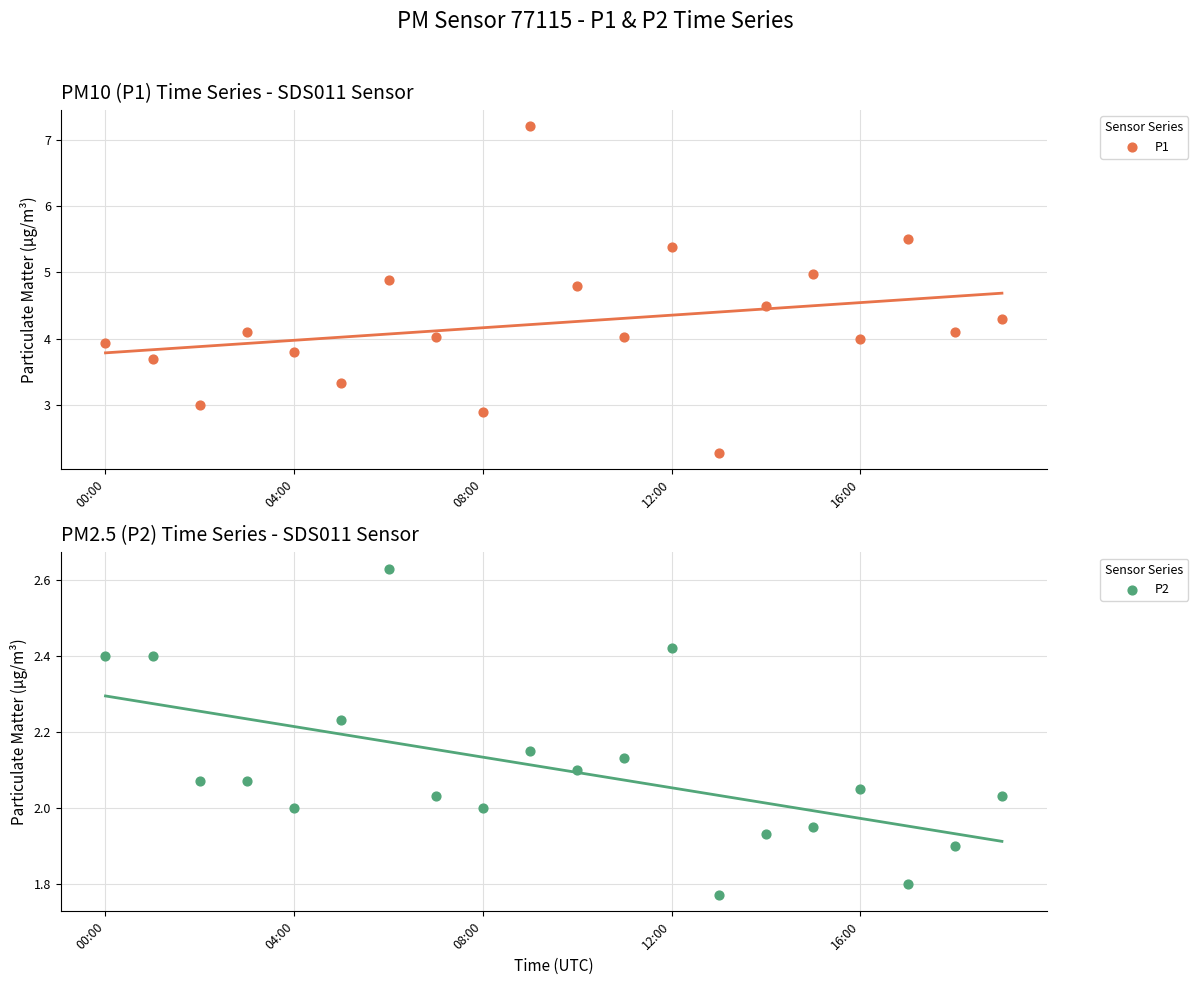

Which series contains the highest Y value?

P1